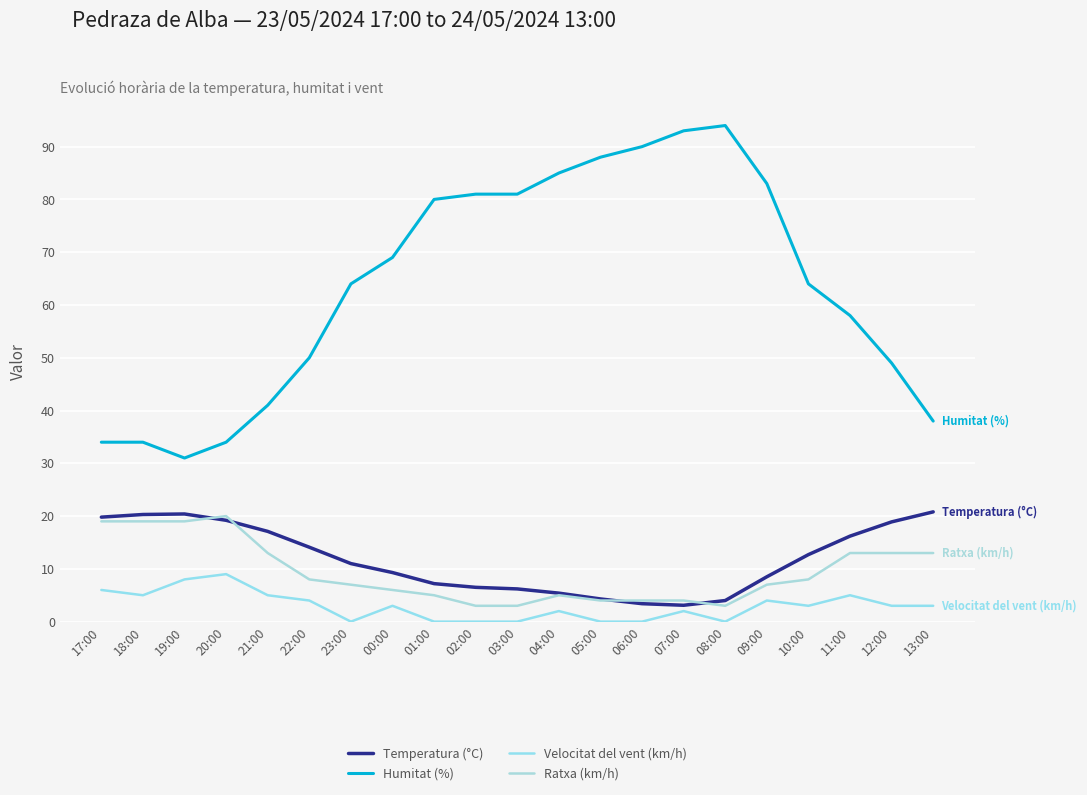

Which category has the lowest value in the Humitat (%) series?

19:00